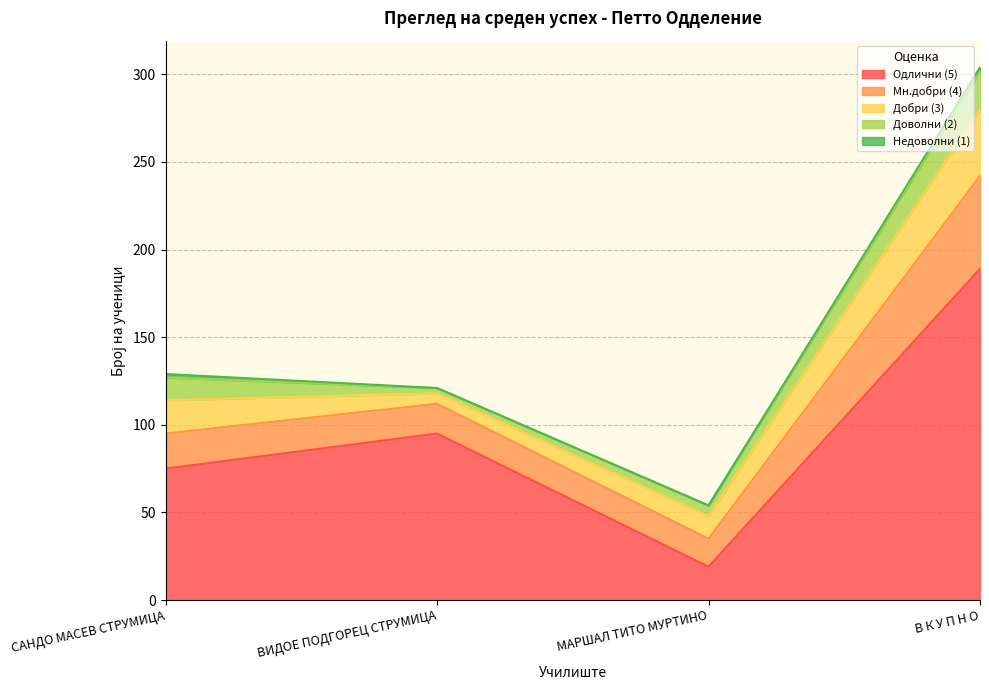

True or false: Одлични (5) has more than 2 points higher than both neighbors.

False